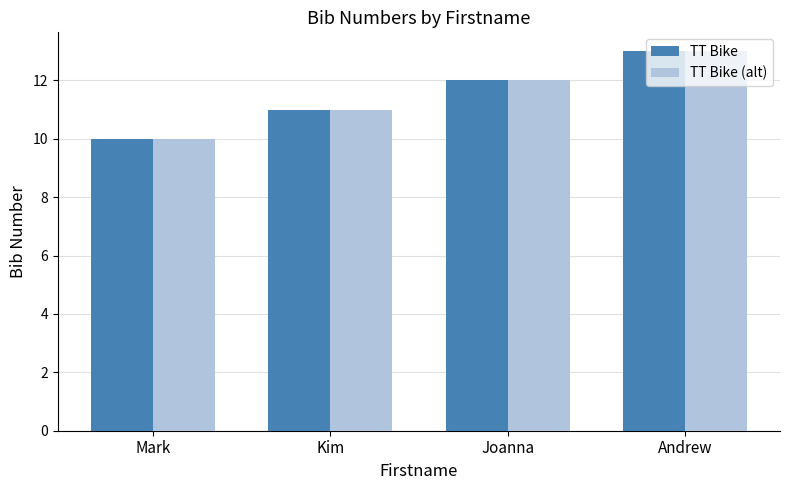

How many TT Bike values are between 11 and 13?

3